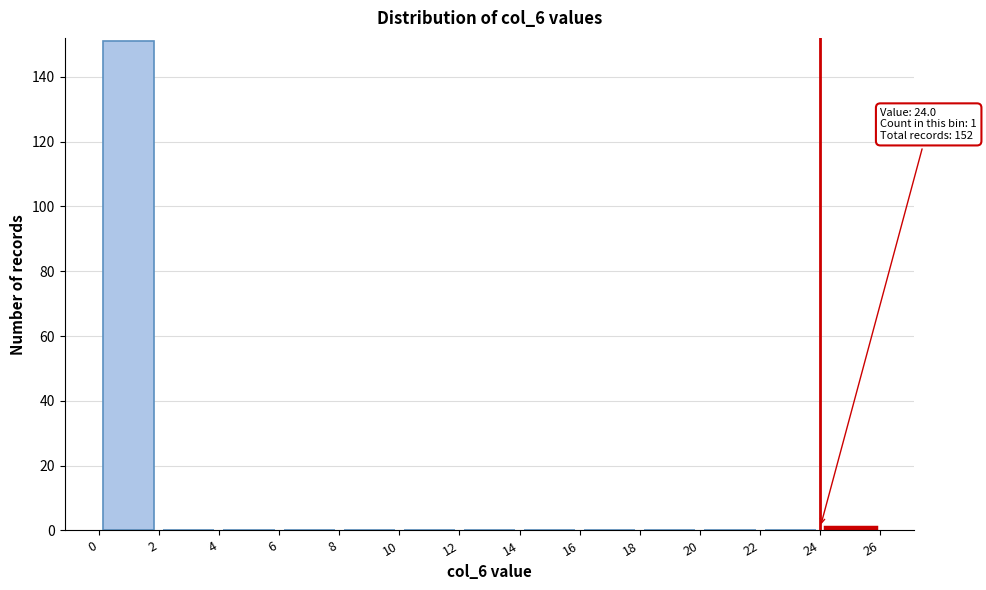

Which range on the x-axis has the tallest bar?

0 to 2